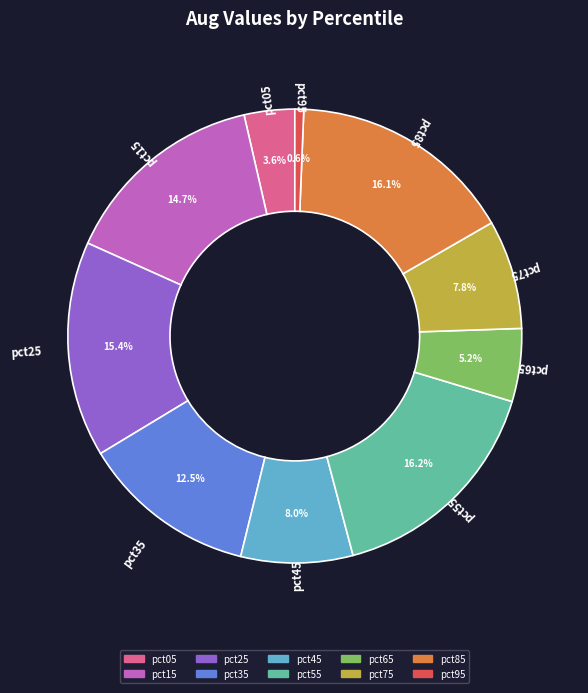

How many segments does this pie chart have?

10